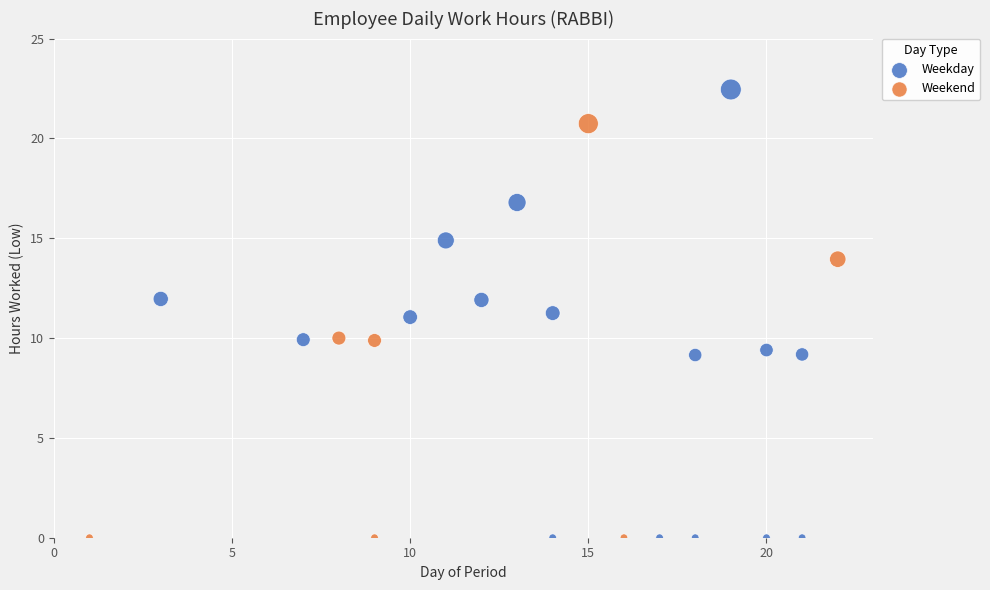

Which series has the widest spread of Y values?

Weekday